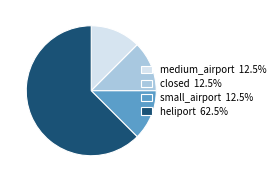

Is there any slice that represents more than half of the pie?

Yes